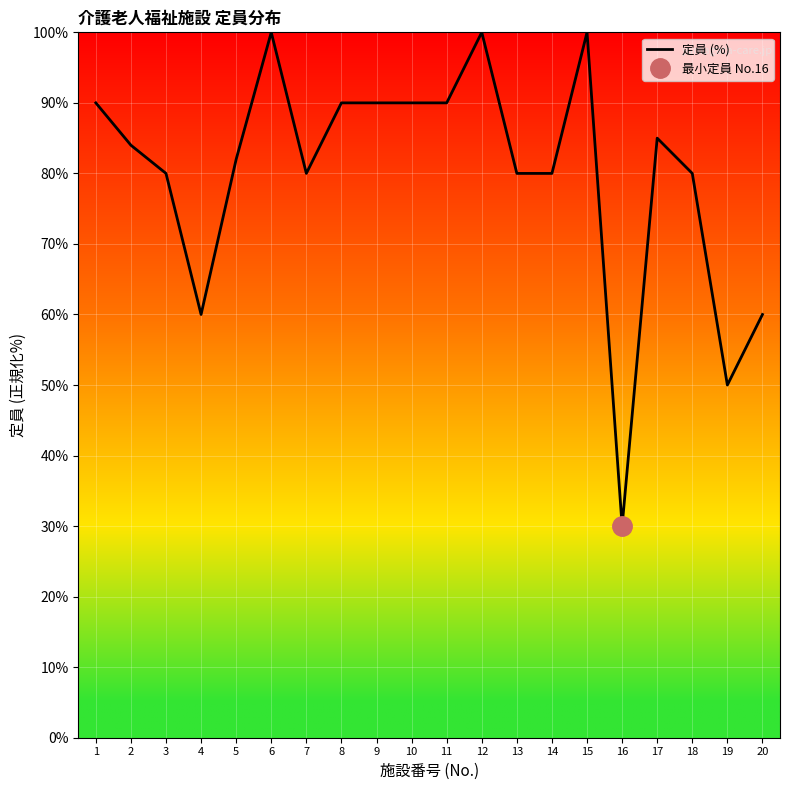

Where is the first local maximum?

6